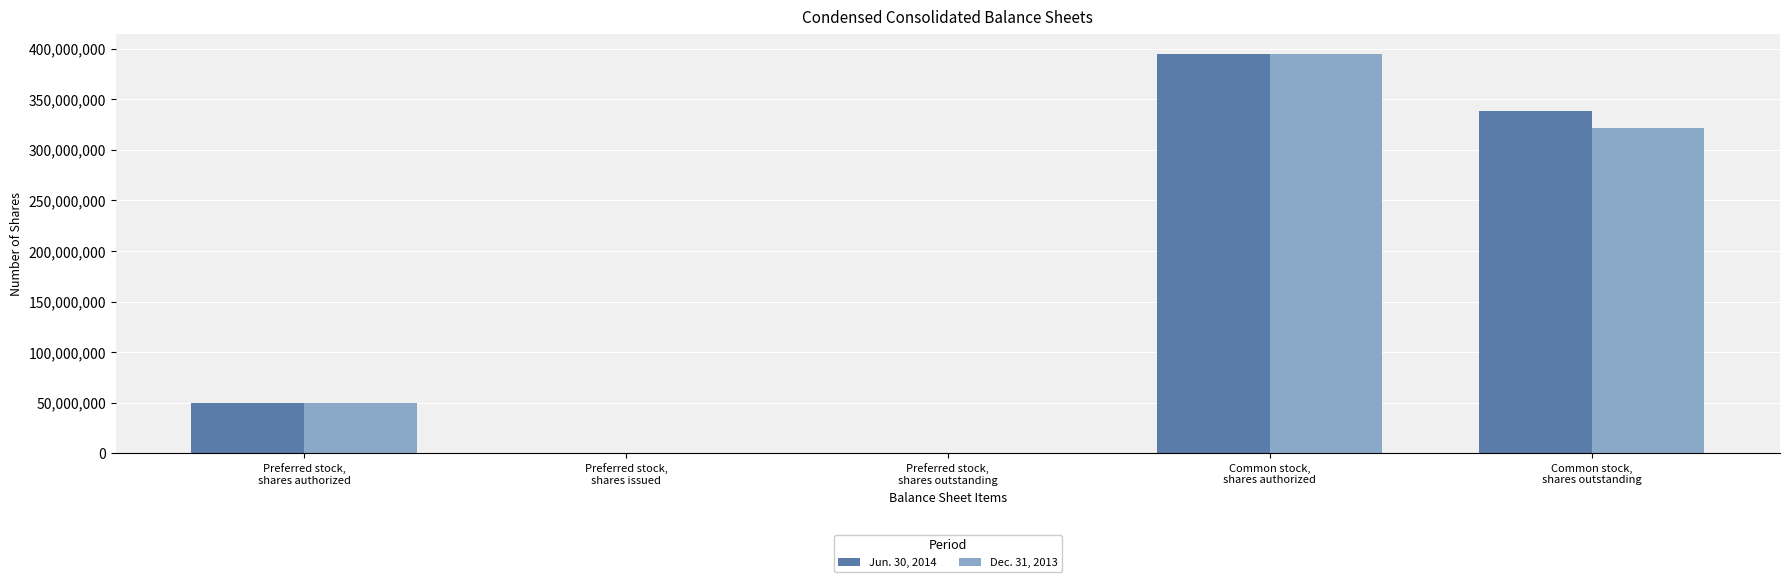

What are all the series names shown in the legend?

Jun. 30, 2014, Dec. 31, 2013